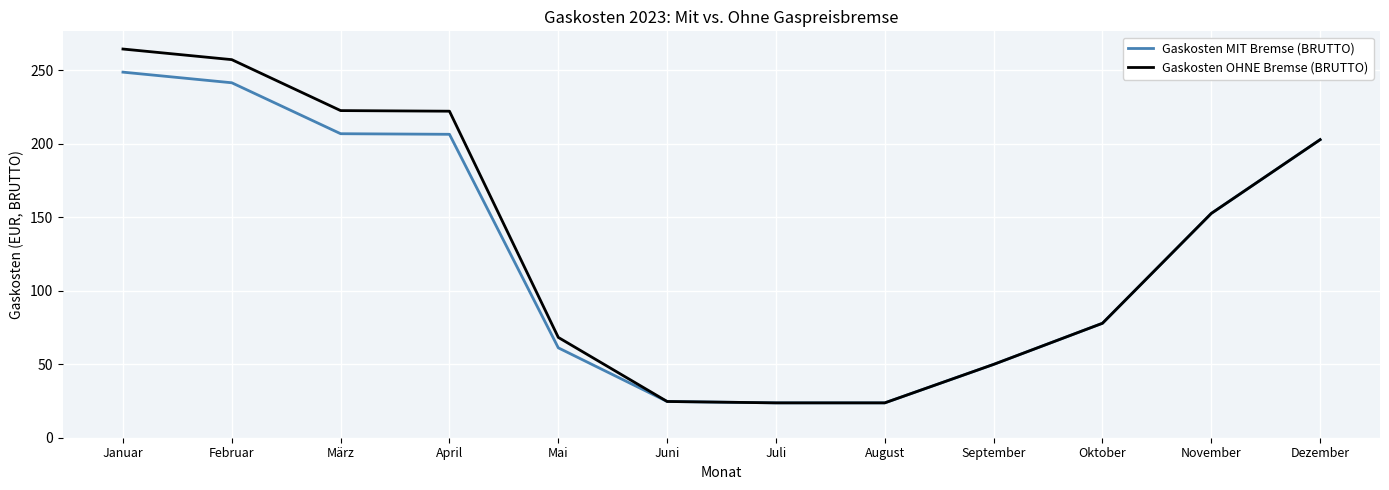

What position from the left is Oktober?

10